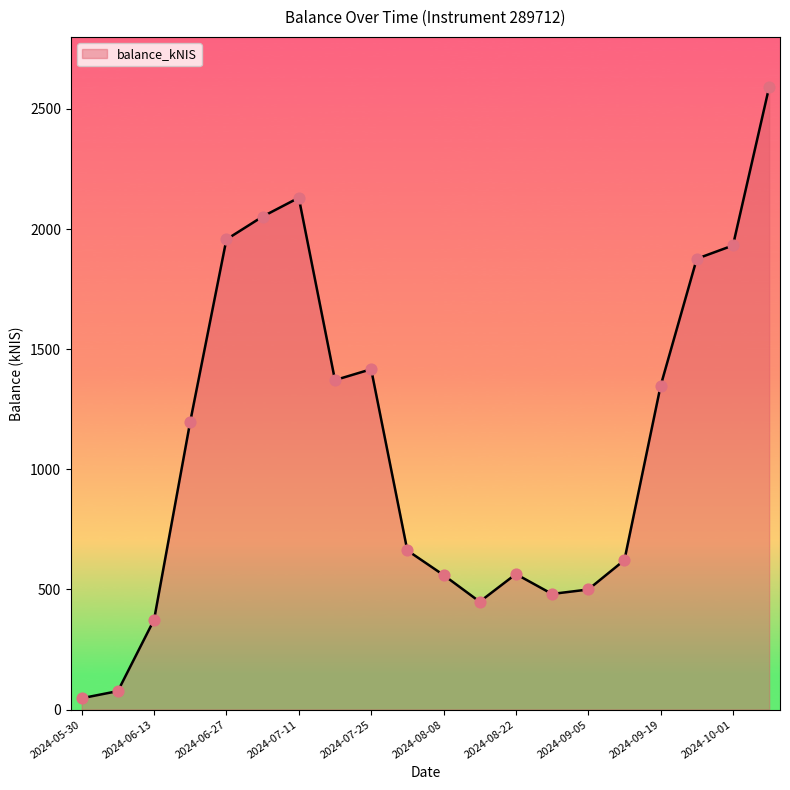

What is the greatest value displayed?

2591.2